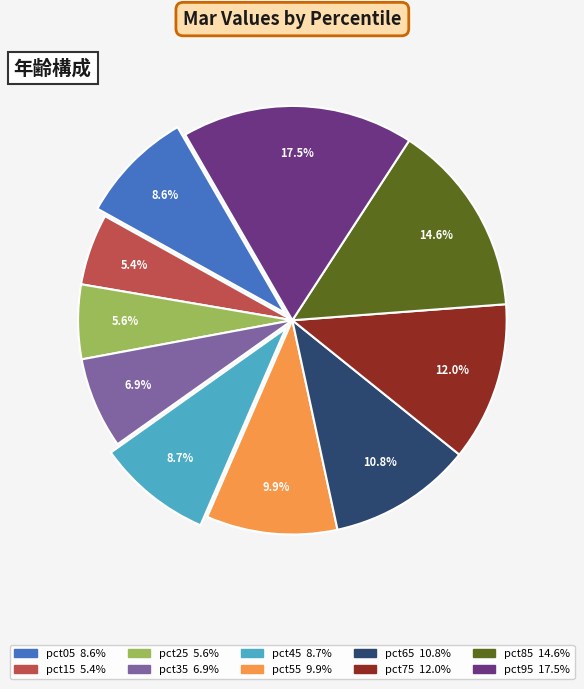

Count the number of slices in the pie.

10